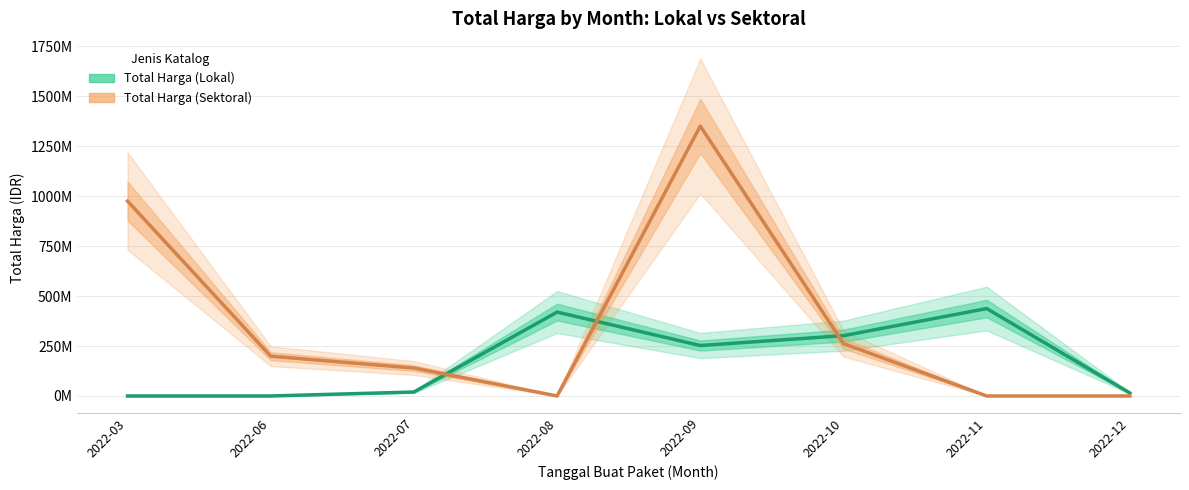

How many values in the Total Harga (Sektoral) series exceed 199200000?

3